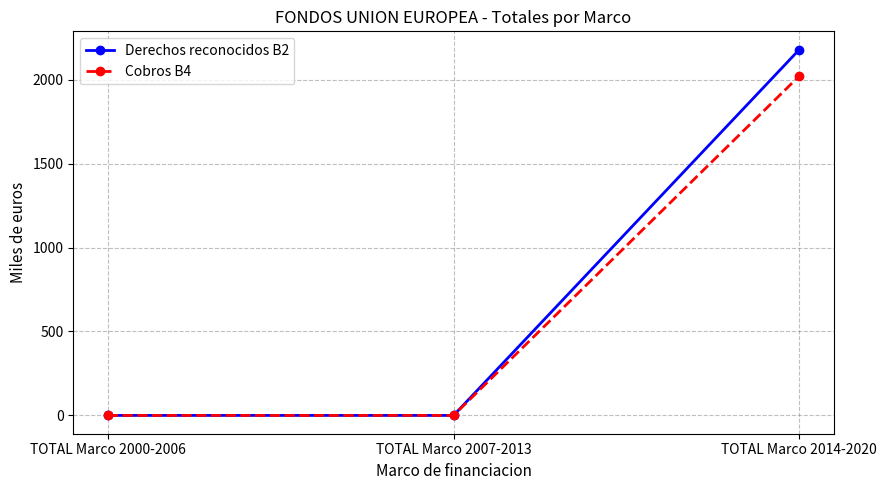

The Cobros B4 series shows 0.0 at TOTAL Marco 2007-2013. True or false?

True